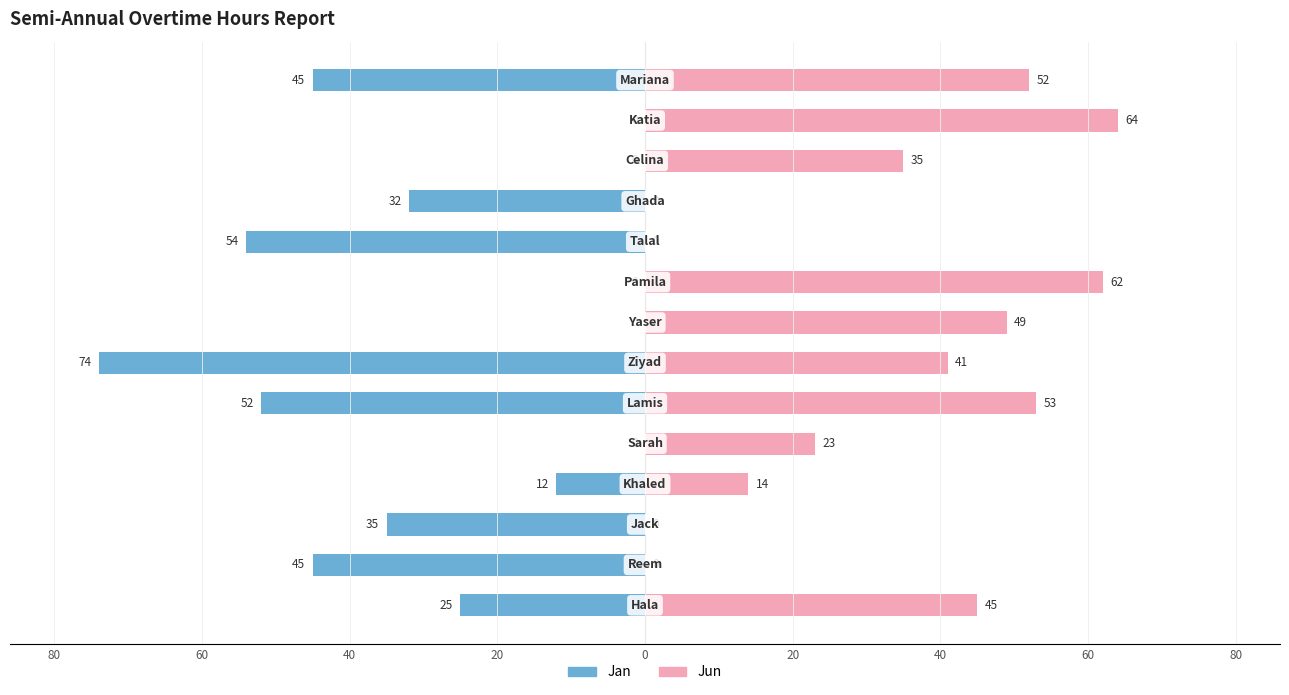

Which has a higher value, 60 or 10?

60